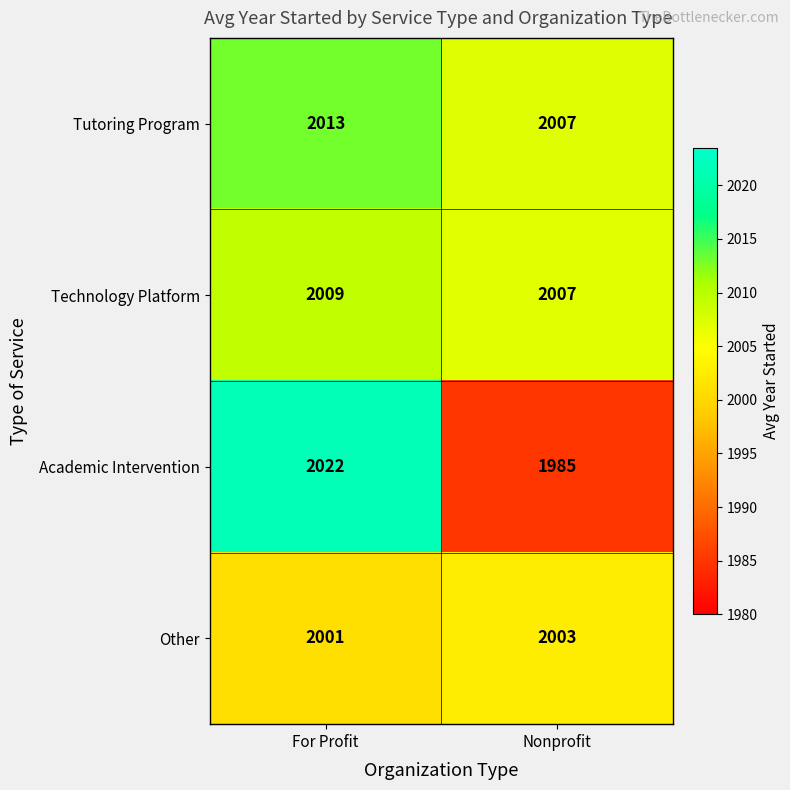

At For Profit, list the series in order from largest to smallest.

Academic Intervention, Tutoring Program, Technology Platform, Other